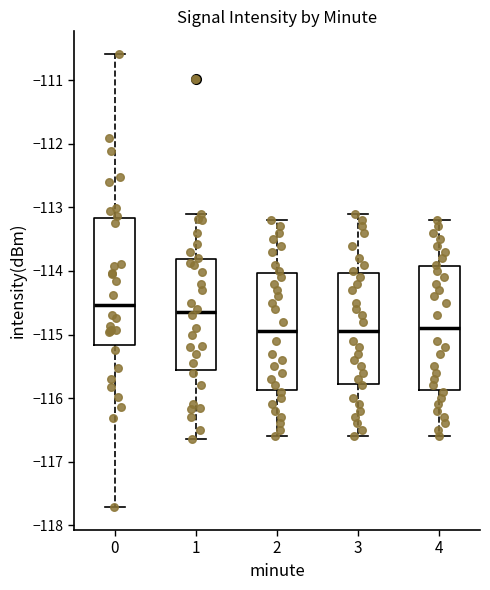

Which box's median line is the highest?

0